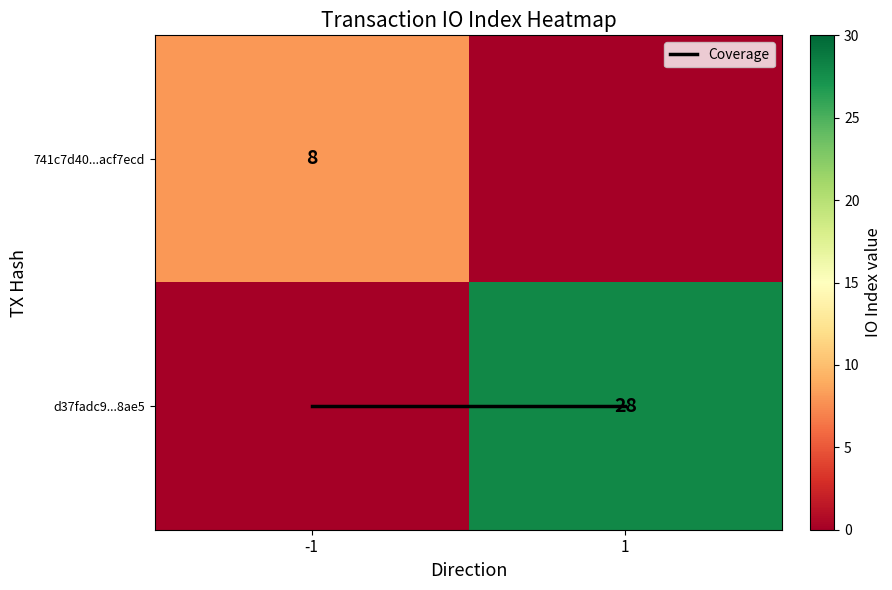

Which has a higher value, 1 or -1?

1